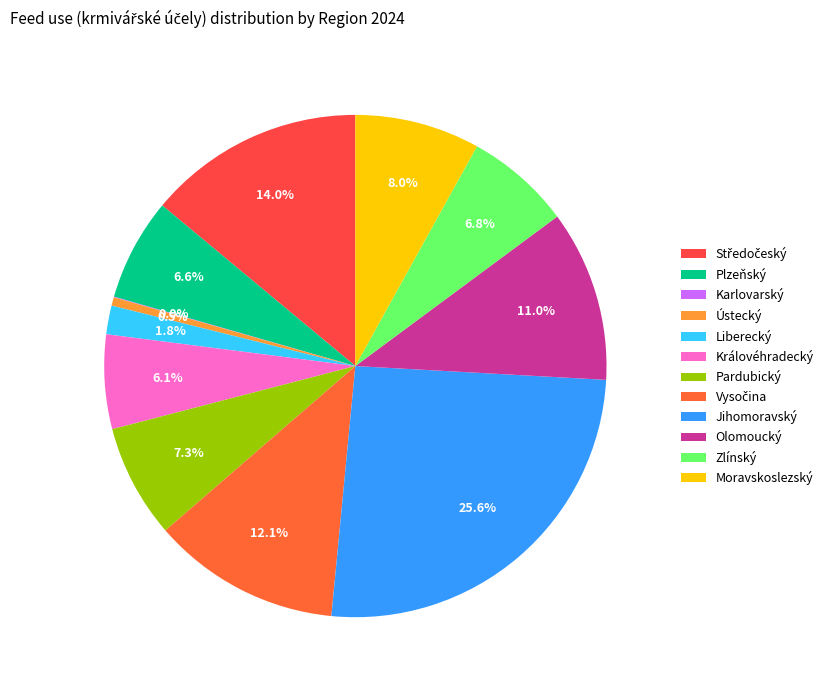

Which category has the smallest portion of the pie?

Karlovarský